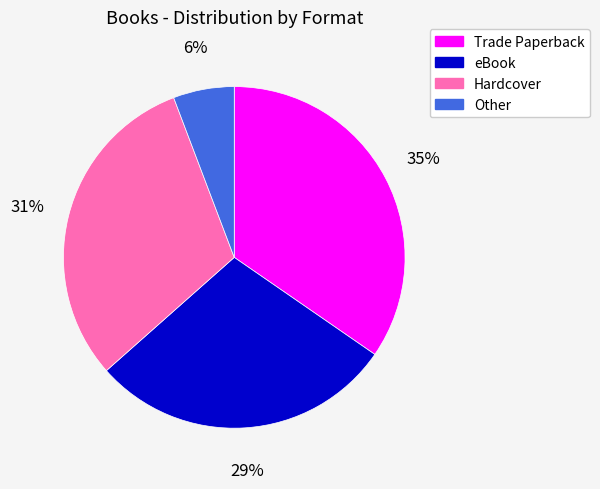

Is it true that Other is 6% of the pie?

True